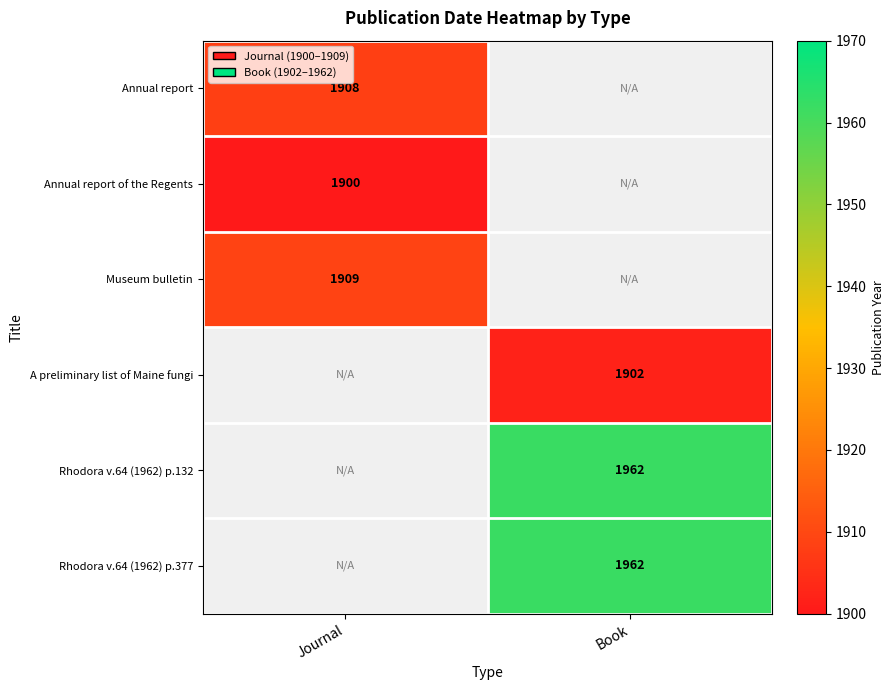

True or false: A preliminary list of Maine fungi has a value of 1902 at Book.

True